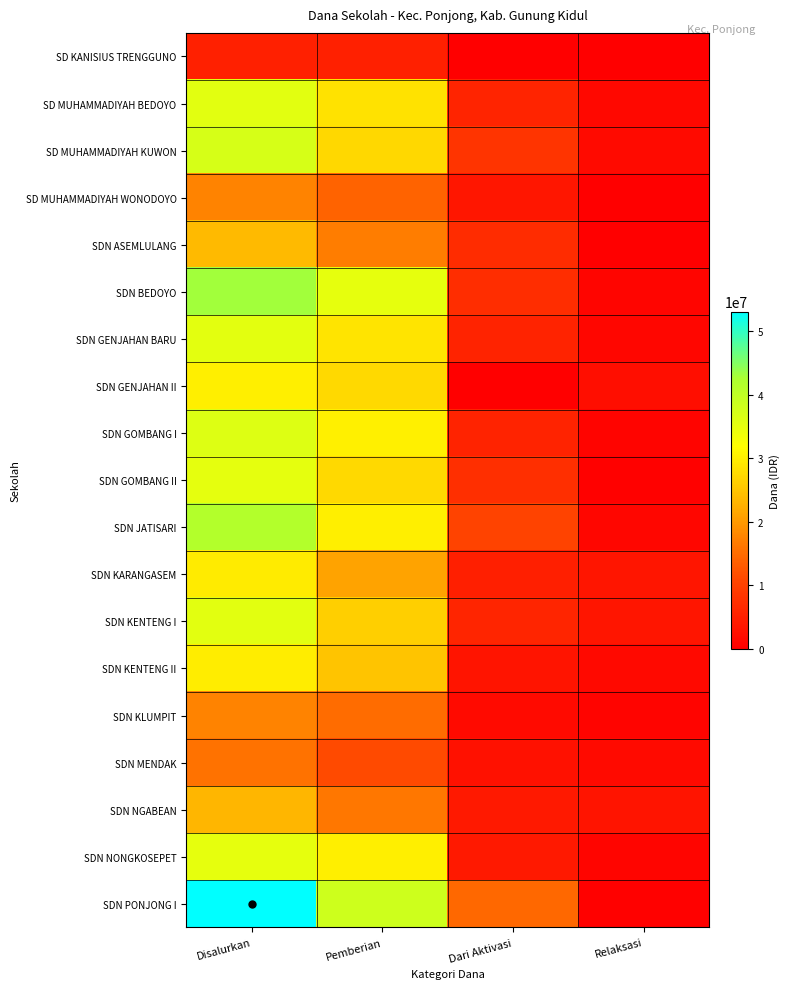

Reading right to left, list all the values displayed in this chart.

SD KANISIUS TRENGGUNO: Relaksasi=0	Dari Aktivasi=0	Pemberian=5175000	Disalurkan=5175000
SD MUHAMMADIYAH BEDOYO: Relaksasi=1350000	Dari Aktivasi=5625000	Pemberian=28575000	Disalurkan=35550000
SD MUHAMMADIYAH KUWON: Relaksasi=1800000	Dari Aktivasi=8100000	Pemberian=27225000	Disalurkan=37125000
SD MUHAMMADIYAH WONODOYO: Relaksasi=0	Dari Aktivasi=3600000	Pemberian=13950000	Disalurkan=17550000
SDN ASEMLULANG: Relaksasi=0	Dari Aktivasi=6975000	Pemberian=16875000	Disalurkan=23850000
SDN BEDOYO: Relaksasi=900000	Dari Aktivasi=7200000	Pemberian=34875000	Disalurkan=42975000
SDN GENJAHAN BARU: Relaksasi=1125000	Dari Aktivasi=5400000	Pemberian=28800000	Disalurkan=35325000
SDN GENJAHAN II: Relaksasi=2475000	Dari Aktivasi=0	Pemberian=27450000	Disalurkan=29925000
SDN GOMBANG I: Relaksasi=675000	Dari Aktivasi=5400000	Pemberian=30150000	Disalurkan=36225000
SDN GOMBANG II: Relaksasi=225000	Dari Aktivasi=7425000	Pemberian=27450000	Disalurkan=35100000
SDN JATISARI: Relaksasi=1125000	Dari Aktivasi=10575000	Pemberian=29925000	Disalurkan=41625000
SDN KARANGASEM: Relaksasi=3375000	Dari Aktivasi=4950000	Pemberian=21150000	Disalurkan=29475000
SDN KENTENG I: Relaksasi=3375000	Dari Aktivasi=5850000	Pemberian=26325000	Disalurkan=35550000
SDN KENTENG II: Relaksasi=1575000	Dari Aktivasi=3150000	Pemberian=24975000	Disalurkan=29700000
SDN KLUMPIT: Relaksasi=675000	Dari Aktivasi=1800000	Pemberian=15075000	Disalurkan=17550000
SDN MENDAK: Relaksasi=1800000	Dari Aktivasi=2700000	Pemberian=11250000	Disalurkan=15750000
SDN NGABEAN: Relaksasi=3150000	Dari Aktivasi=4050000	Pemberian=16200000	Disalurkan=23400000
SDN NONGKOSEPET: Relaksasi=900000	Dari Aktivasi=4050000	Pemberian=29925000	Disalurkan=34875000
SDN PONJONG I: Relaksasi=225000	Dari Aktivasi=14625000	Pemberian=38250000	Disalurkan=53100000